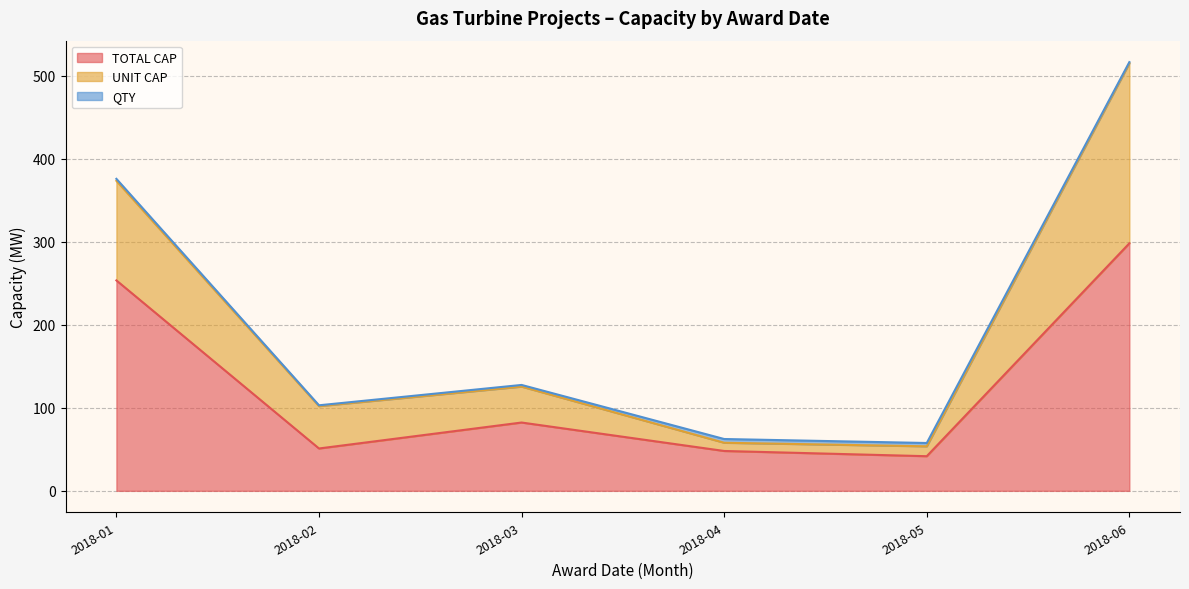

What is the label of the 2nd point from the right?

2018-05